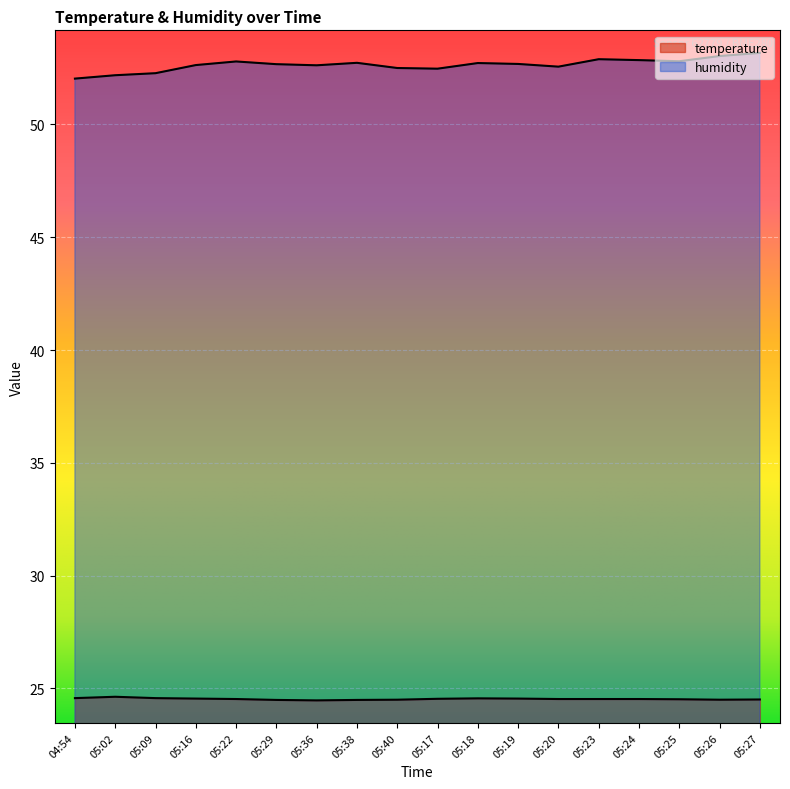

In humidity, how many points are higher than both neighbors (excluding endpoints)?

4